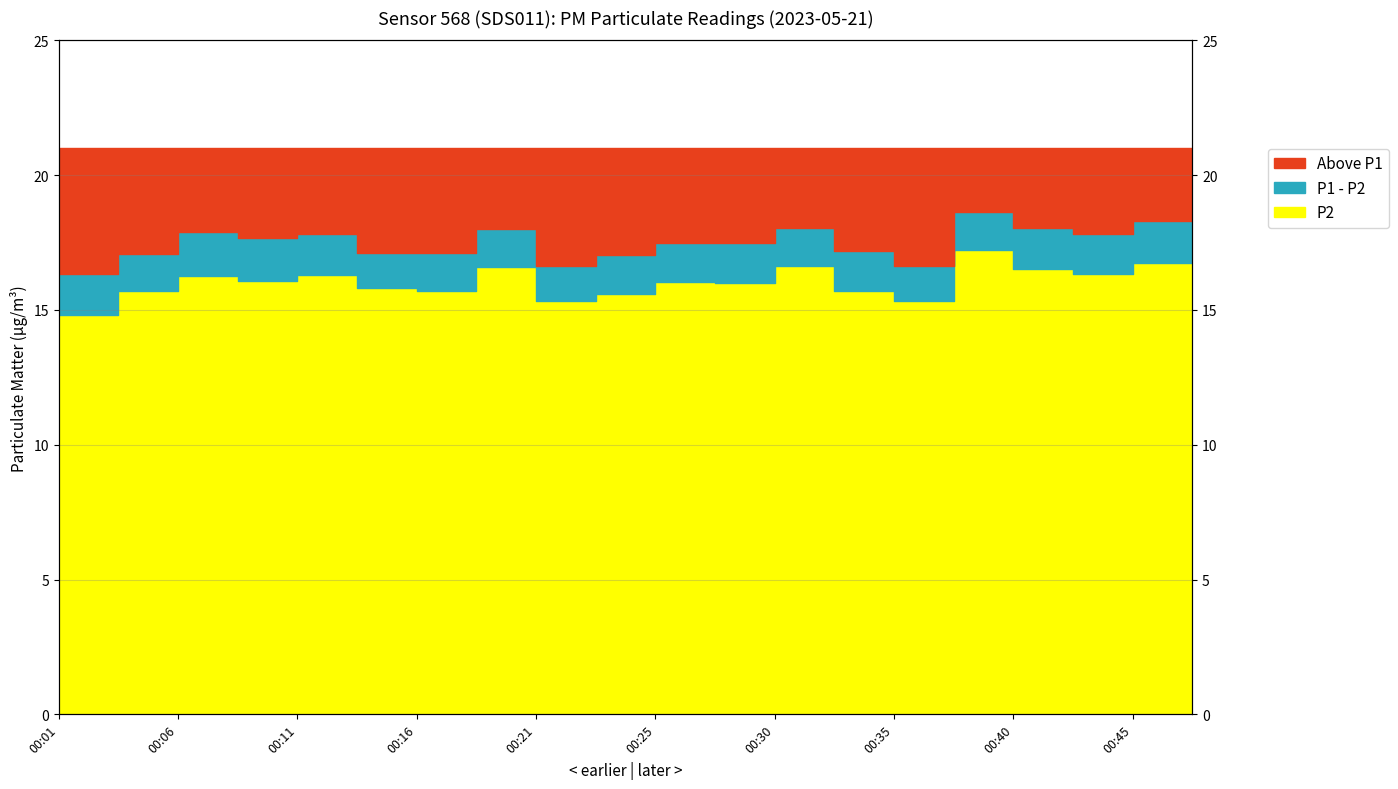

What is the average value of the P1 series?

17.5